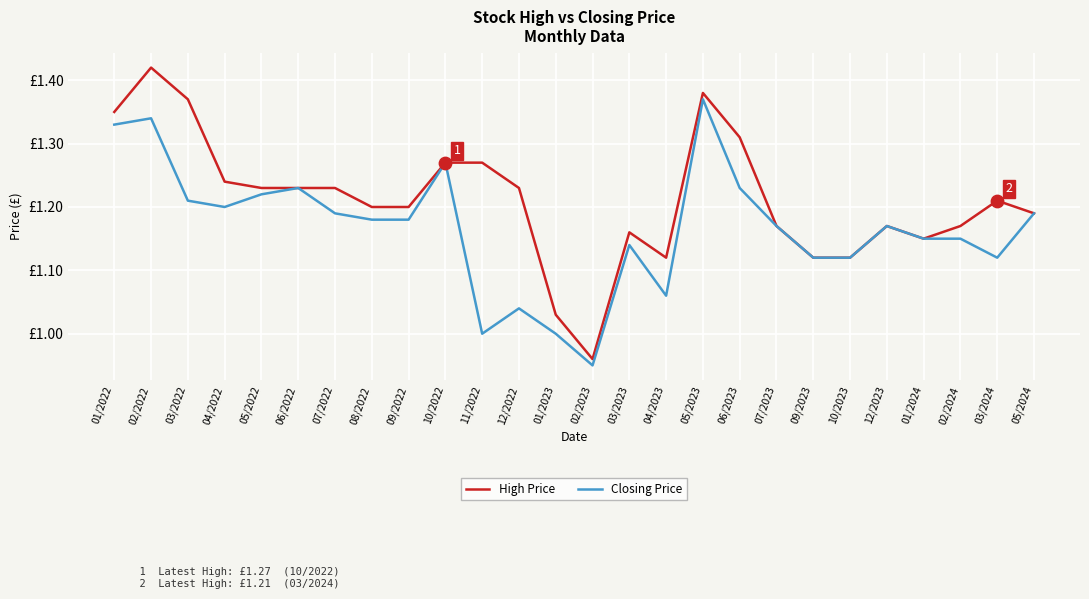

At which category is the sum across all series the highest?

02/2022